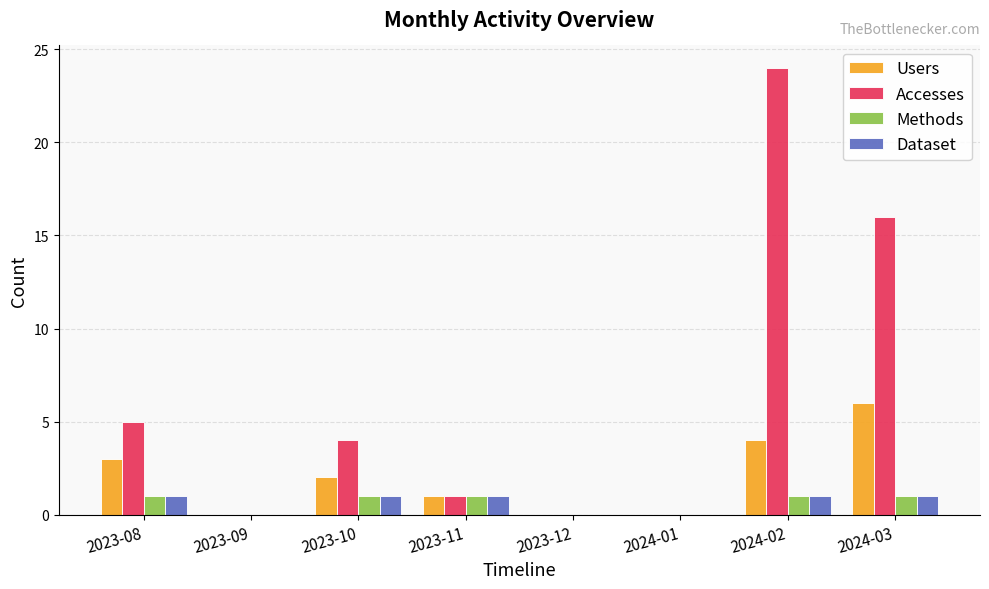

How many Users values are between 0 and 4?

7